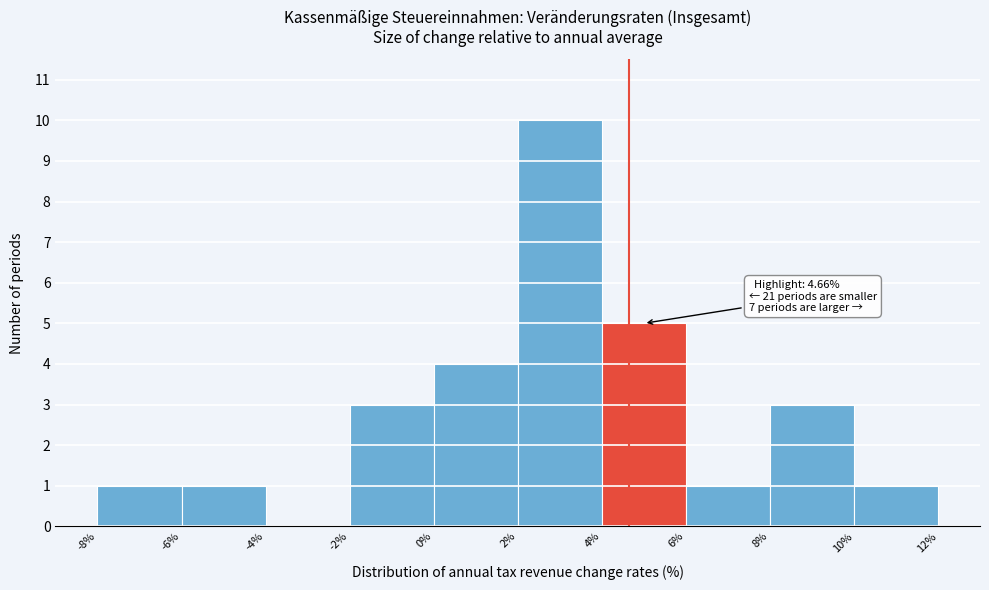

Which range on the x-axis has the tallest bar?

2% to 4%